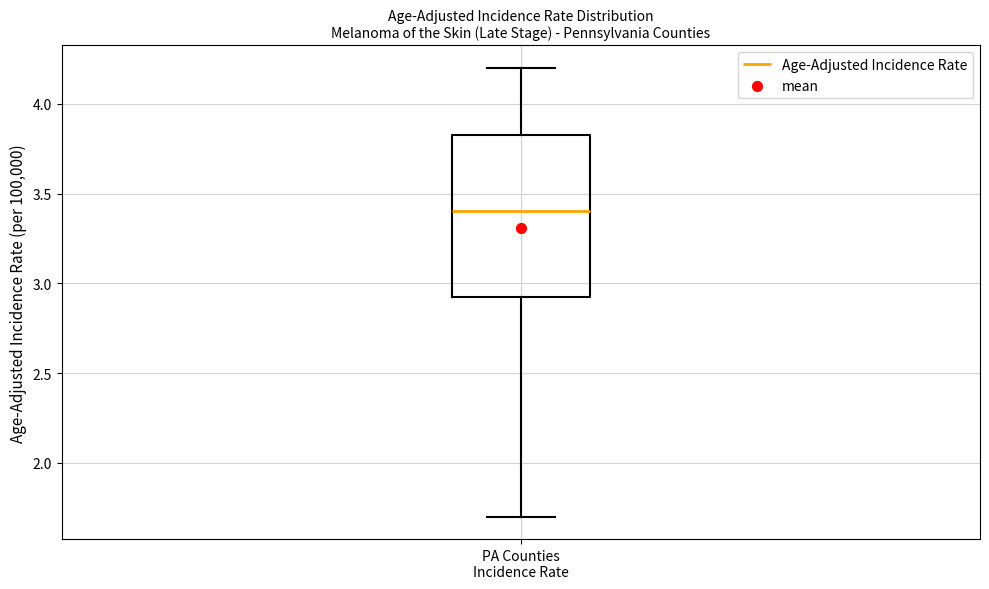

Where is the lower edge of the box for PA Counties Incidence Rate on the y-axis? The values are not printed on the chart, so give them approximately, as read against the axis.

2.95